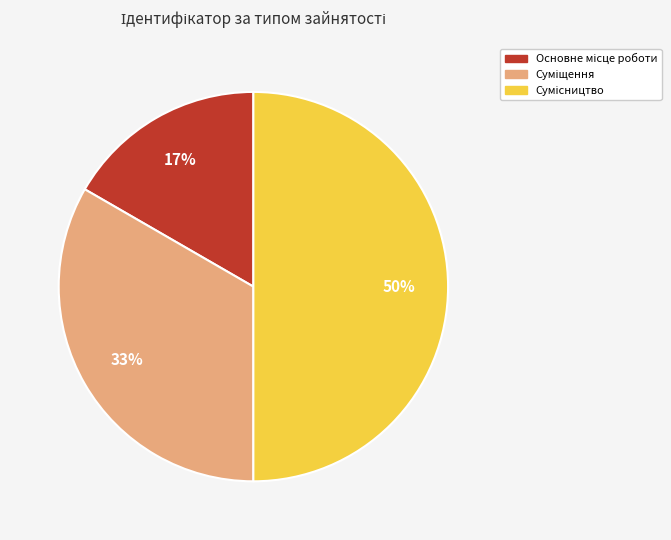

To the nearest percent, what is the difference between the largest and smallest slice percentages?

33%